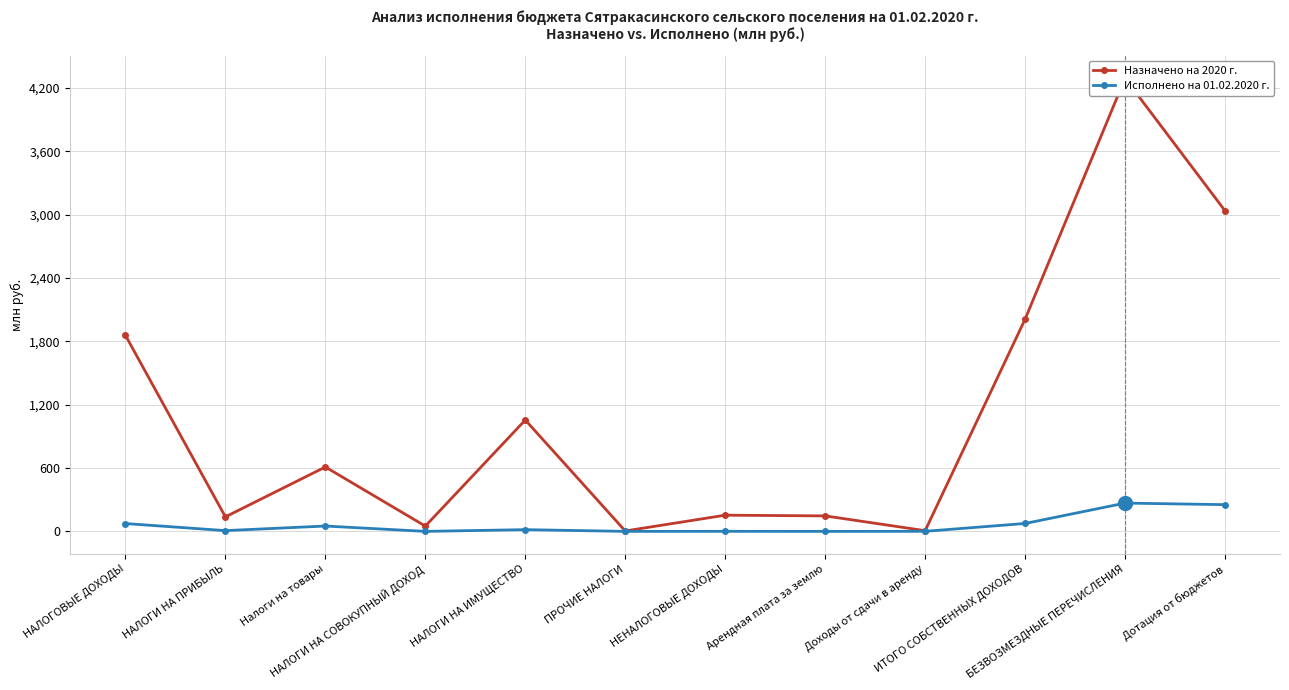

Count the number of categories in the chart.

12